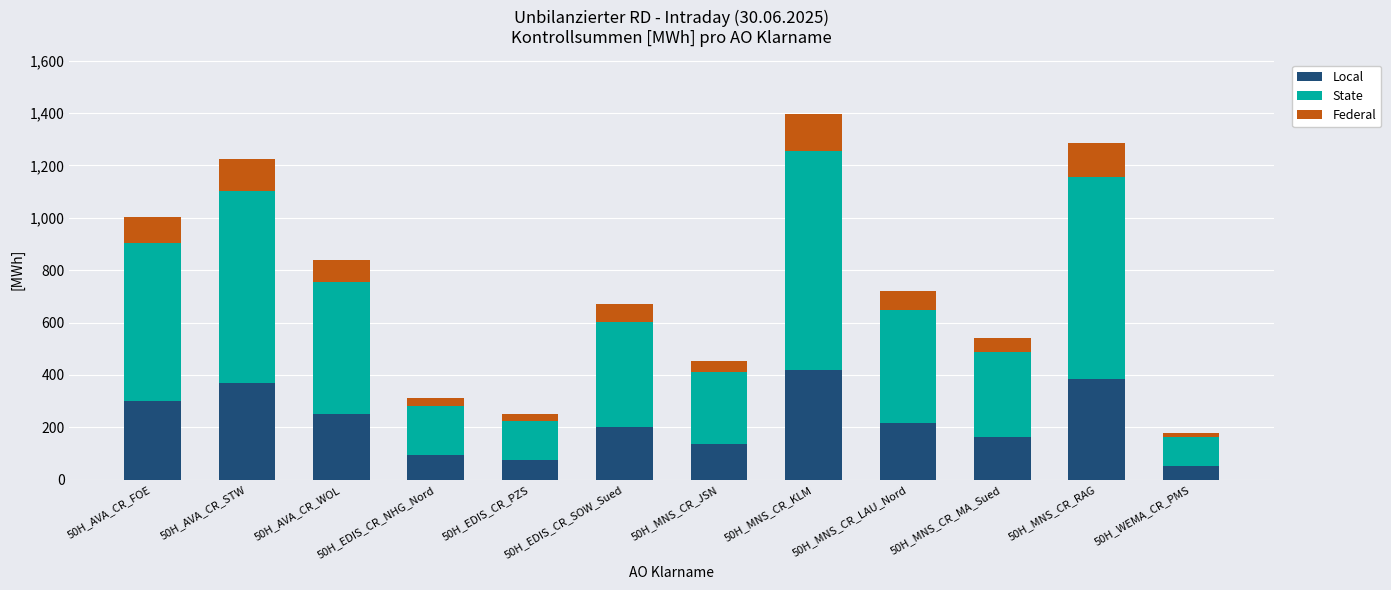

Which category has the highest value in the Local series?

50H_MNS_CR_KLM